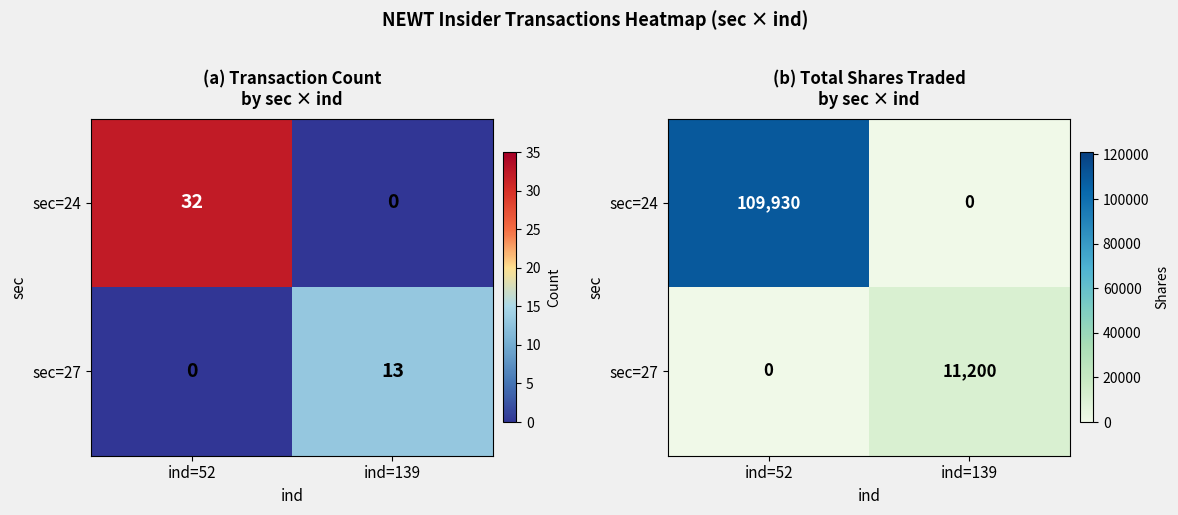

Is the value of sec=24 at ind=139 greater than the value of sec=27 at ind=139?

No